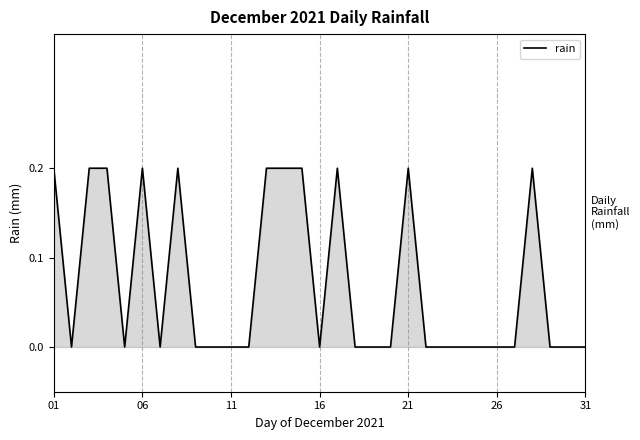

Reading left to right, extract all data points from this chart.

0.2	0.0	0.2	0.2	0.0	0.2	0.0	0.2	0.0	0.0	0.0	0.0	0.2	0.2	0.2	0.0	0.2	0.0	0.0	0.0	0.2	0.0	0.0	0.0	0.0	0.0	0.0	0.2	0.0	0.0	0.0